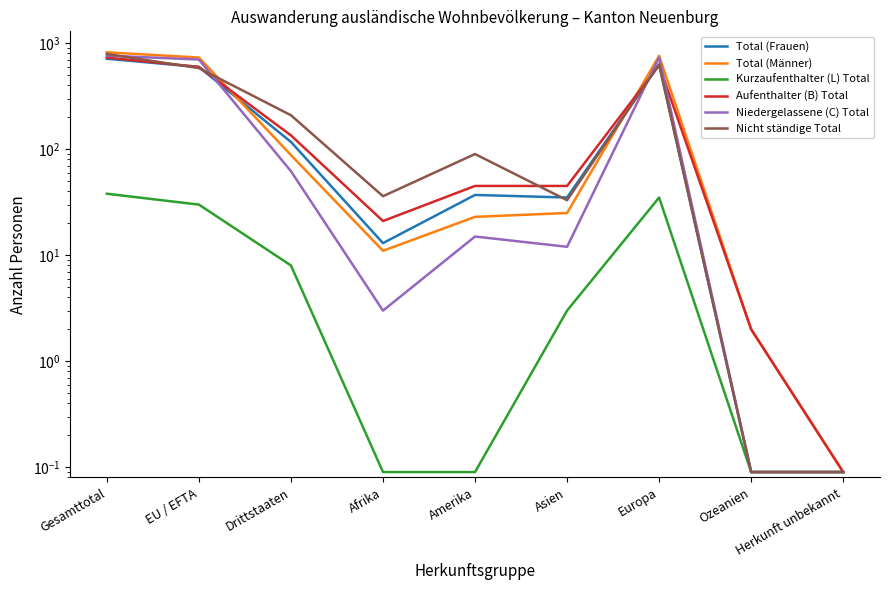

What are all the series names shown in the legend?

Total (Frauen), Total (Männer), Kurzaufenthalter (L) Total, Aufenthalter (B) Total, Niedergelassene (C) Total, Nicht ständige Total